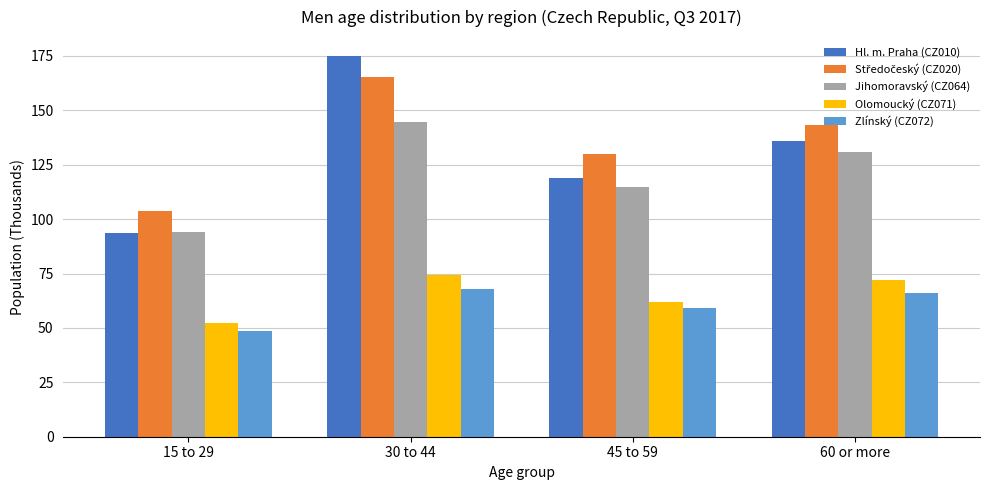

Which series changed the most between 15 to 29 and 60 or more?

Hl. m. Praha (CZ010)